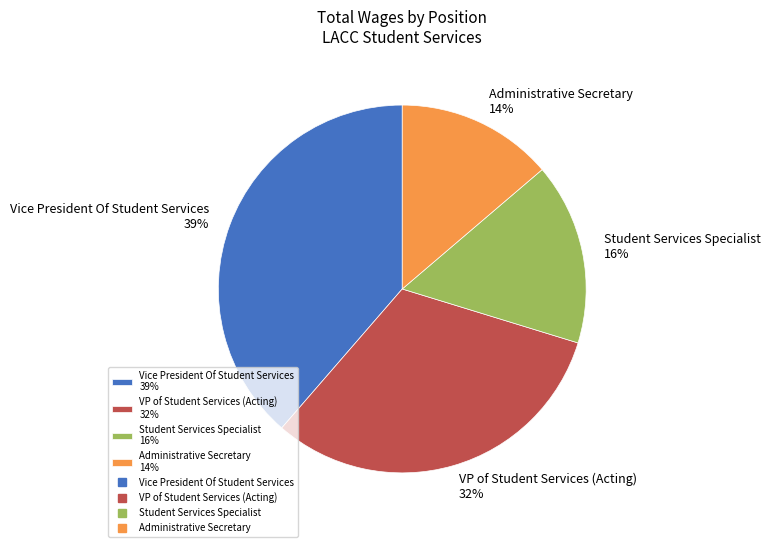

To the nearest percent, what portion does VP of Student Services (Acting) represent?

32%